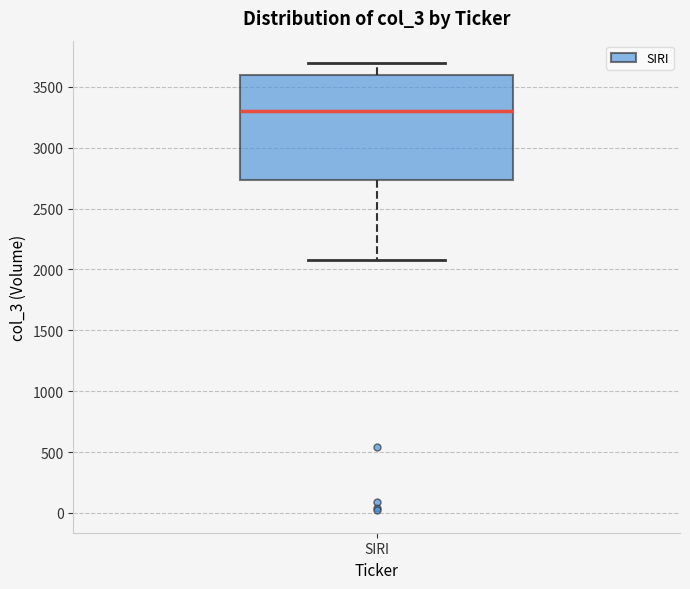

Where is the lower edge of the box for SIRI on the y-axis? The values are not printed on the chart, so give them approximately, as read against the axis.

2750